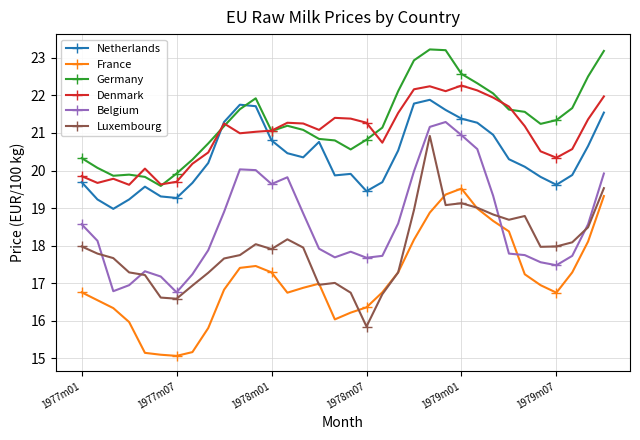

True or false: France and Netherlands cross at least once.

False